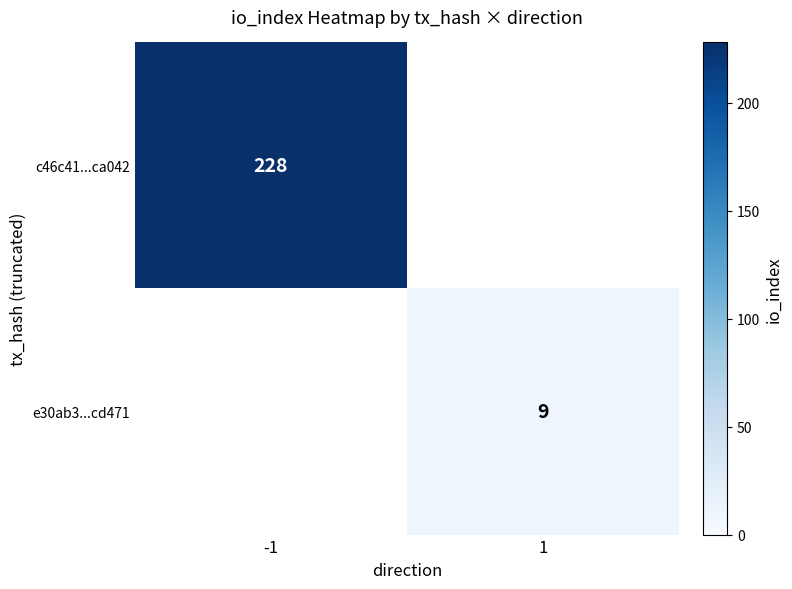

True or false: c46c41...ca042 has a value of 228 at -1.

True